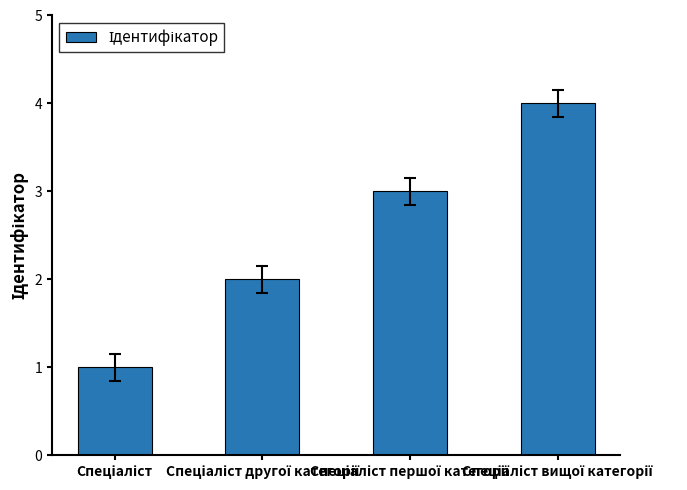

What is the difference between the maximum and minimum values?

3